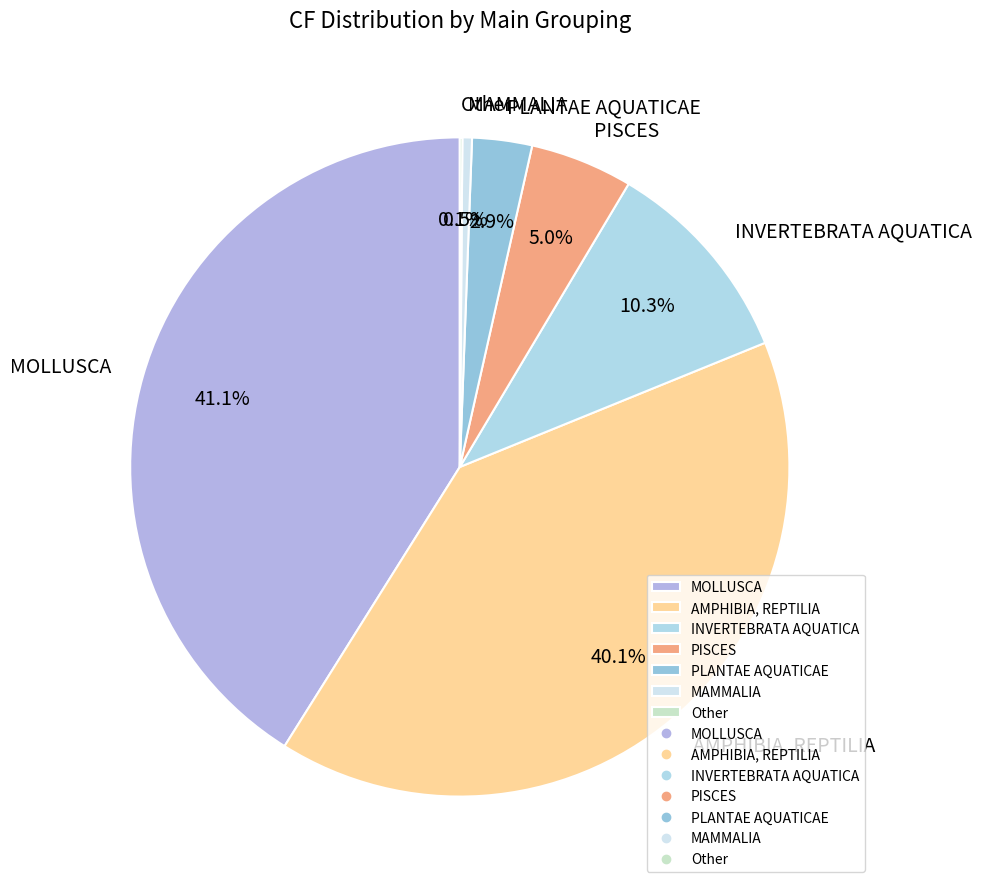

Is there a majority slice in this chart?

No